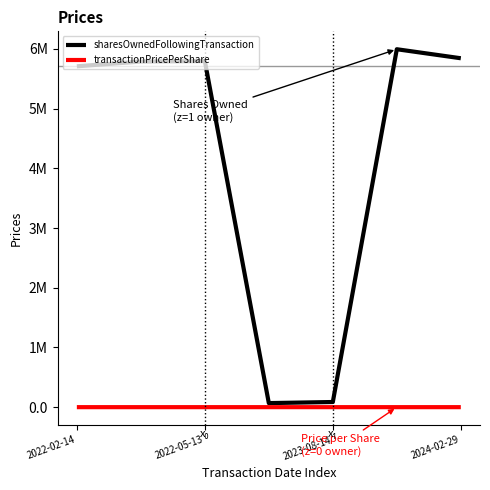

Does the chart have visible grid lines?

No